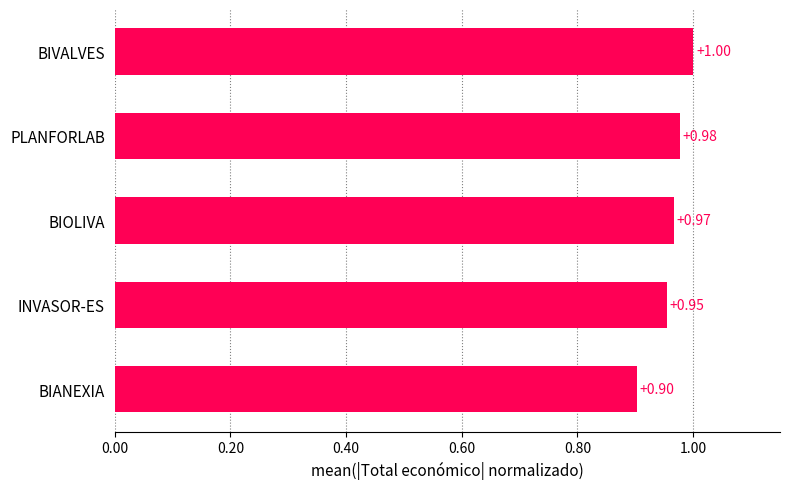

What is the average value?

1.0